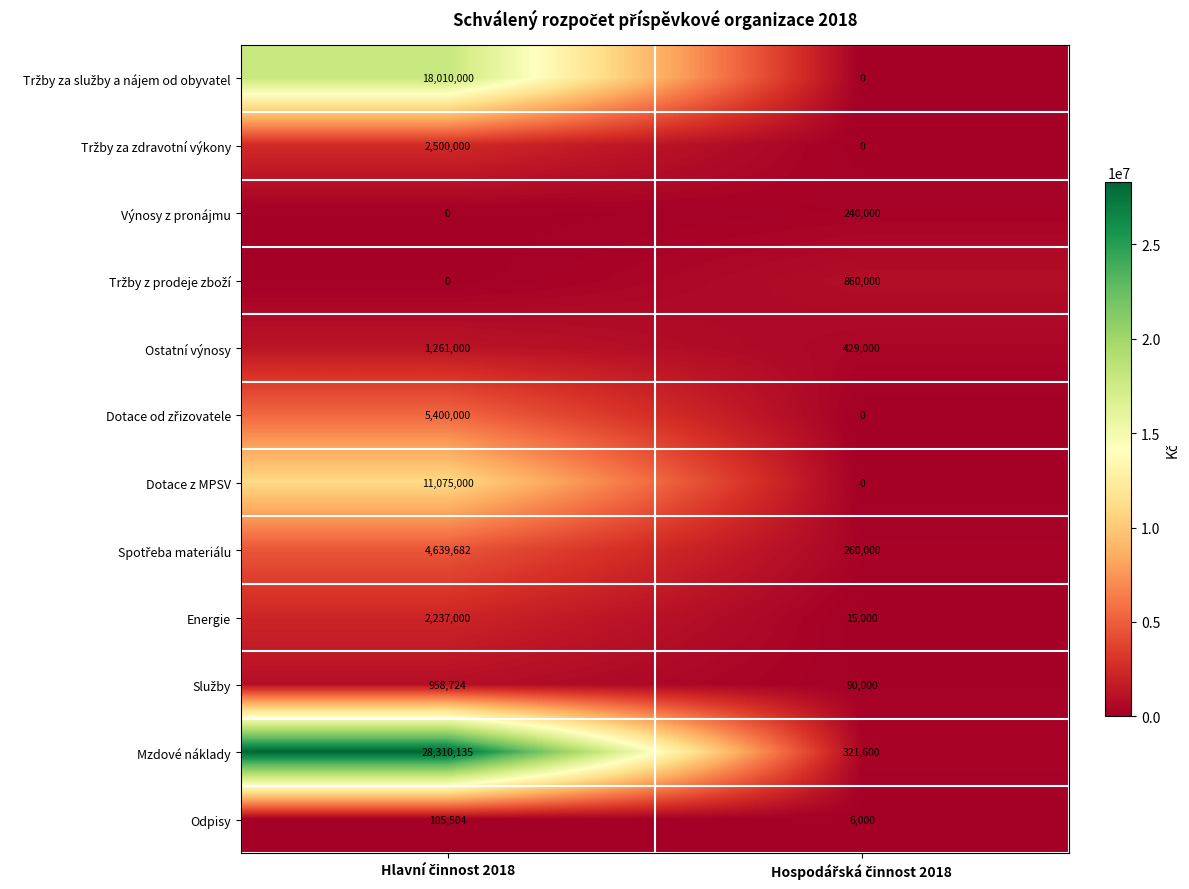

Which series has the largest range (max minus min)?

Mzdové náklady